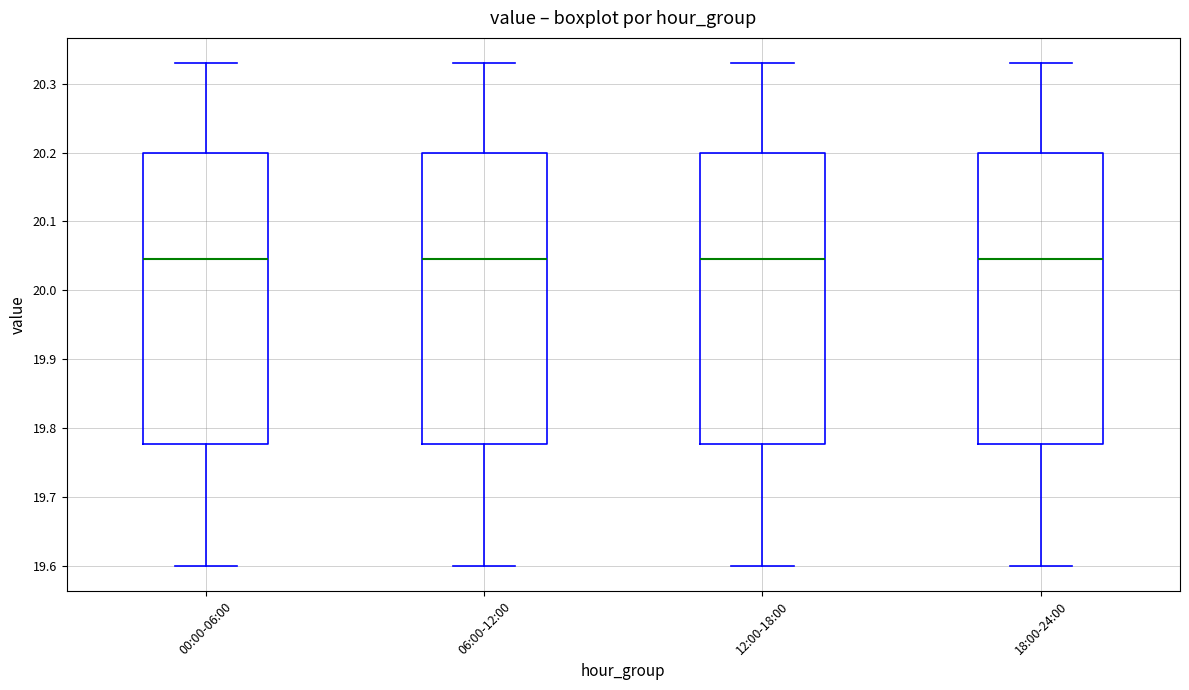

Reading left to right, transcribe this box plot: for each box, give where its median line is, the range the box spans, and where its two whiskers end, as read against the y-axis. The values are not printed on the chart, so give them approximately, as read against the axis.

00:00-06:00: median 20.05, box 19.78 to 20.20, whiskers 19.60 to 20.33
06:00-12:00: median 20.05, box 19.78 to 20.20, whiskers 19.60 to 20.33
12:00-18:00: median 20.05, box 19.78 to 20.20, whiskers 19.60 to 20.33
18:00-24:00: median 20.05, box 19.78 to 20.20, whiskers 19.60 to 20.33